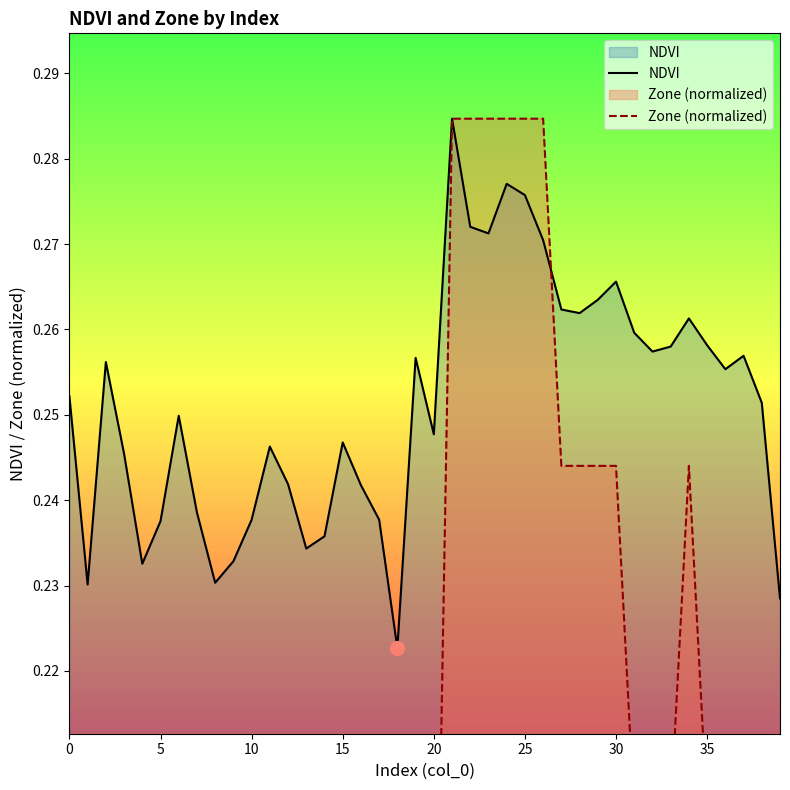

What is the label of the 27th point from the left?

26